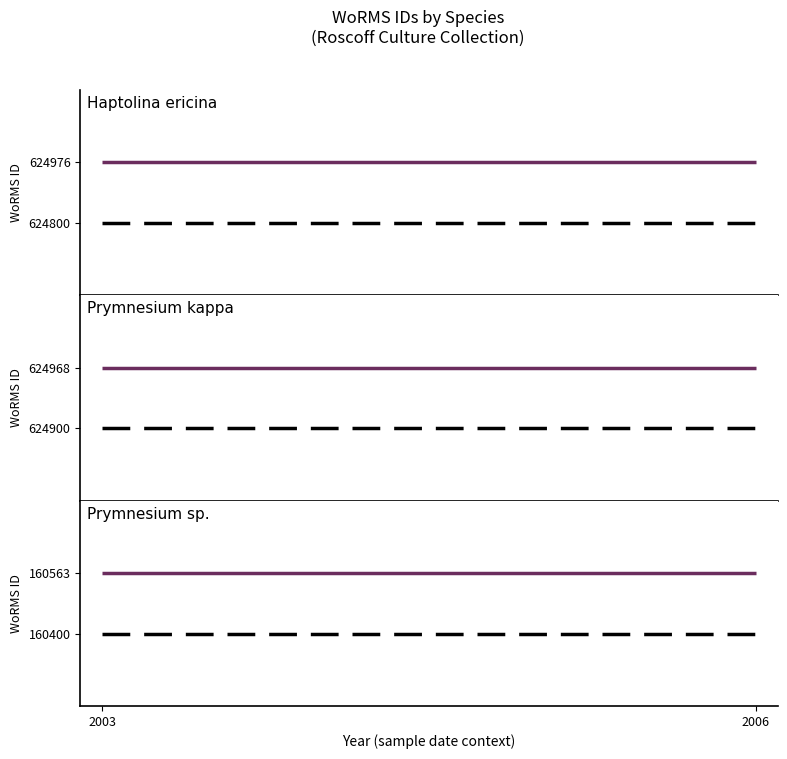

Rank the series by their maximum value, from lowest to highest.

Prymnesium sp. reference, Prymnesium sp., Haptolina ericina reference, Prymnesium kappa reference, Prymnesium kappa, Haptolina ericina